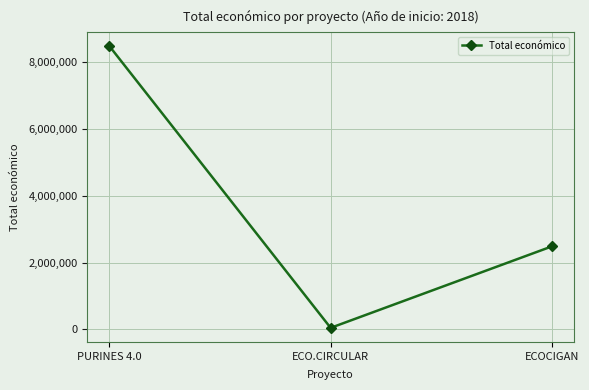

Which has a higher value, ECO.CIRCULAR or ECOCIGAN?

ECOCIGAN